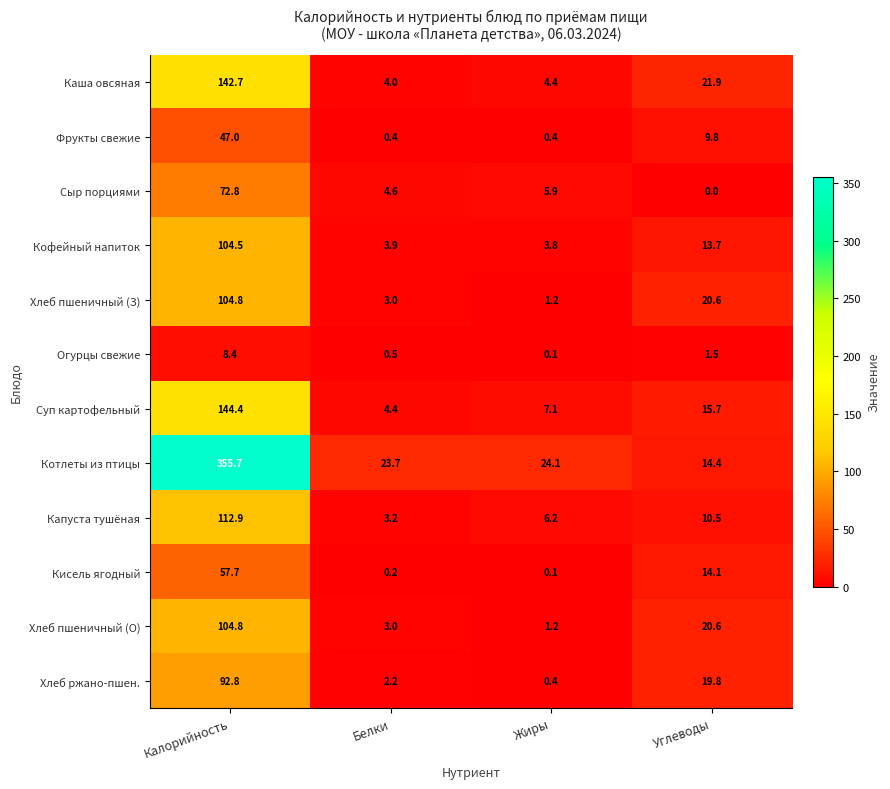

At which label does Хлеб пшеничный (З) reach its peak?

Калорийность